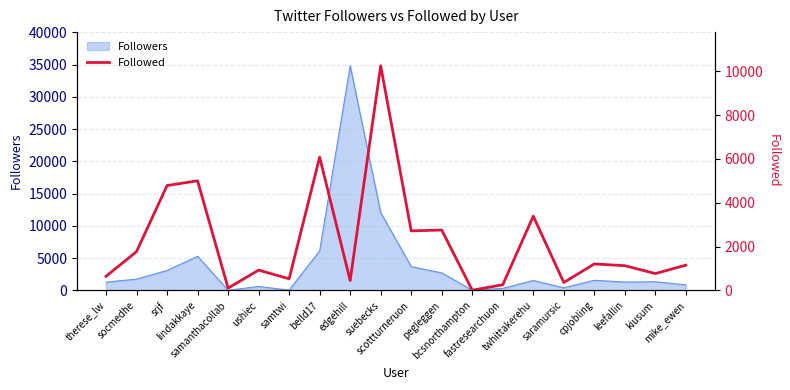

Reading left to right, transcribe all the data shown in this chart.

643	1770	4784	5001	104	925	529	6081	449	10250	2716	2754	9	256	3386	360	1207	1127	767	1152